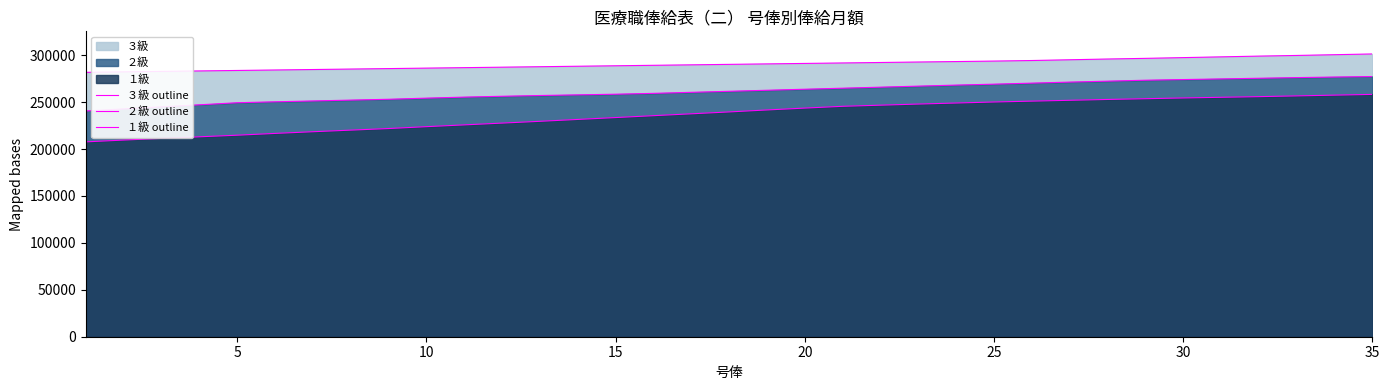

Does the chart have visible grid lines?

No